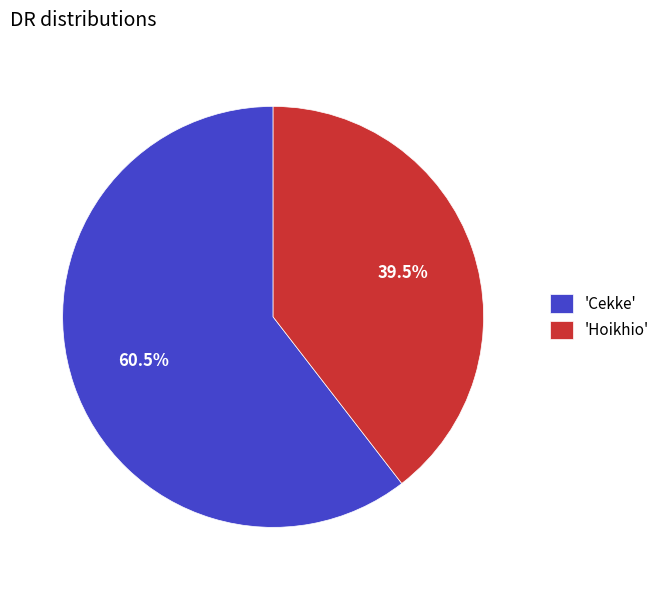

Between 'Hoikhio' and 'Cekke', which is larger?

'Cekke'